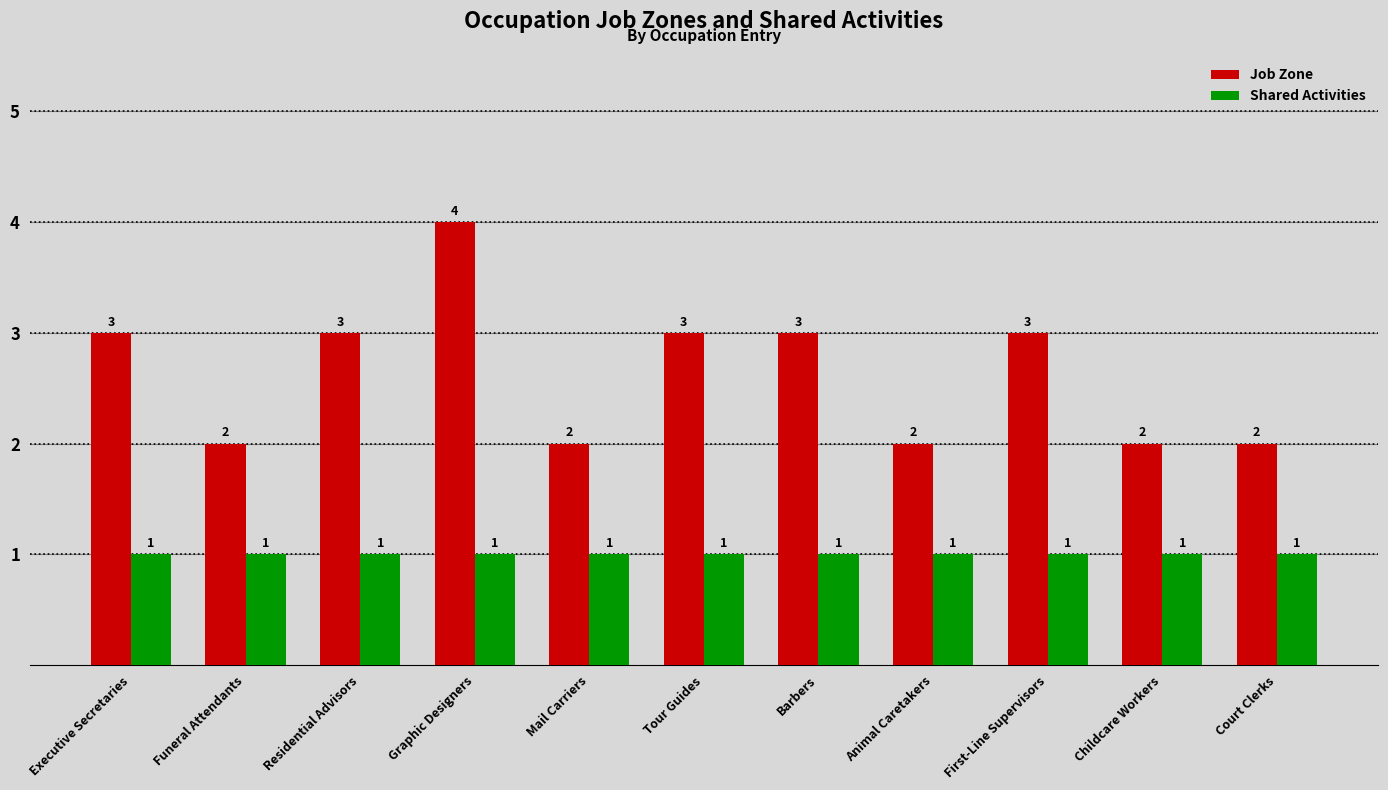

Reading right to left, extract all data points from this chart.

Job Zone: 2	2	3	2	3	3	2	4	3	2	3
Shared Activities: 1	1	1	1	1	1	1	1	1	1	1